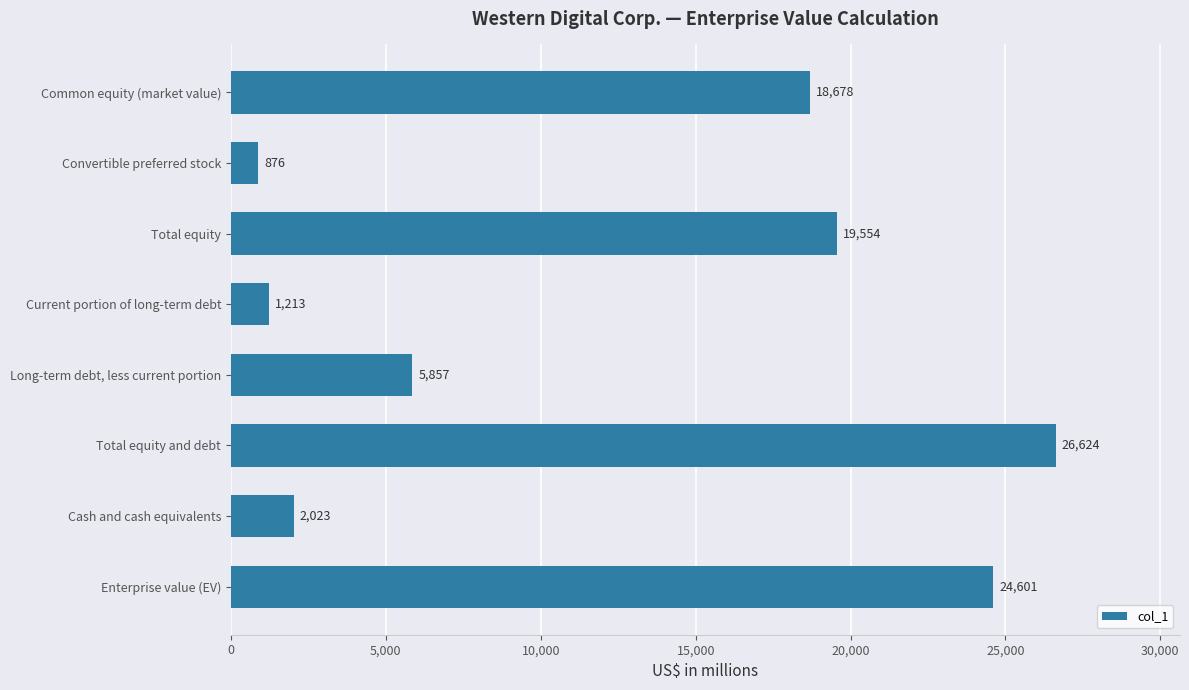

Is it true that the value at Common equity (market value) is 7769?

False